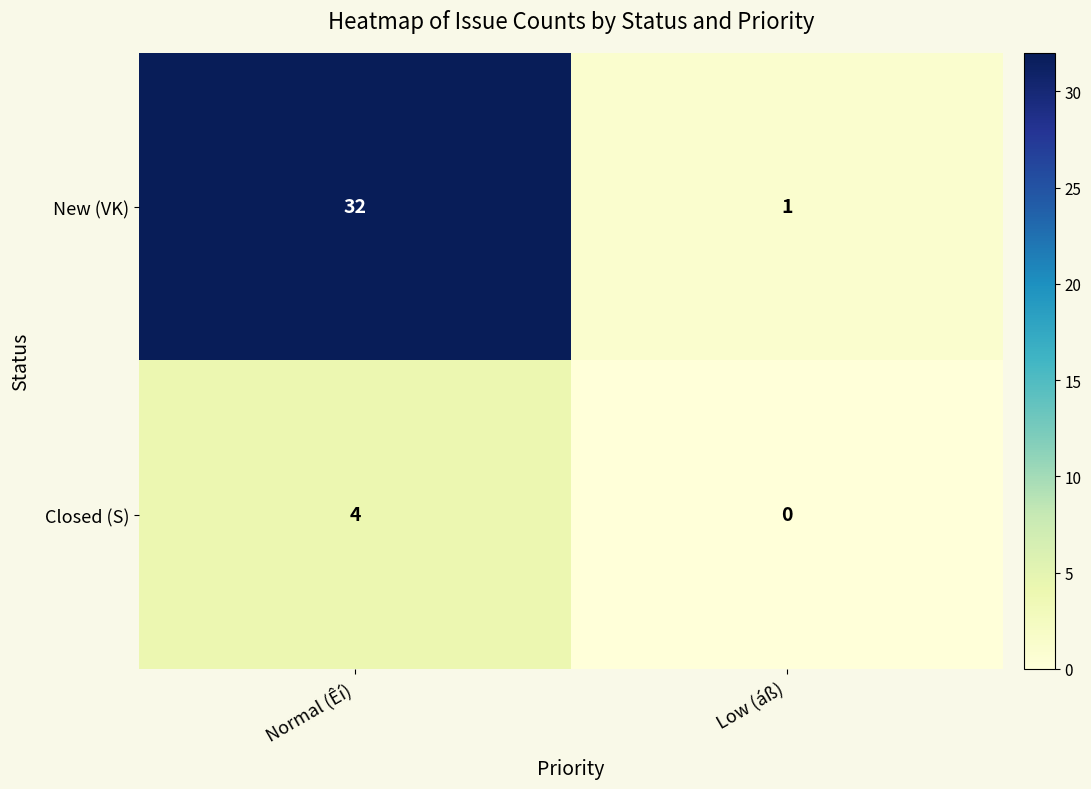

What is the difference between the maximum and minimum values in the New (VK) series?

31